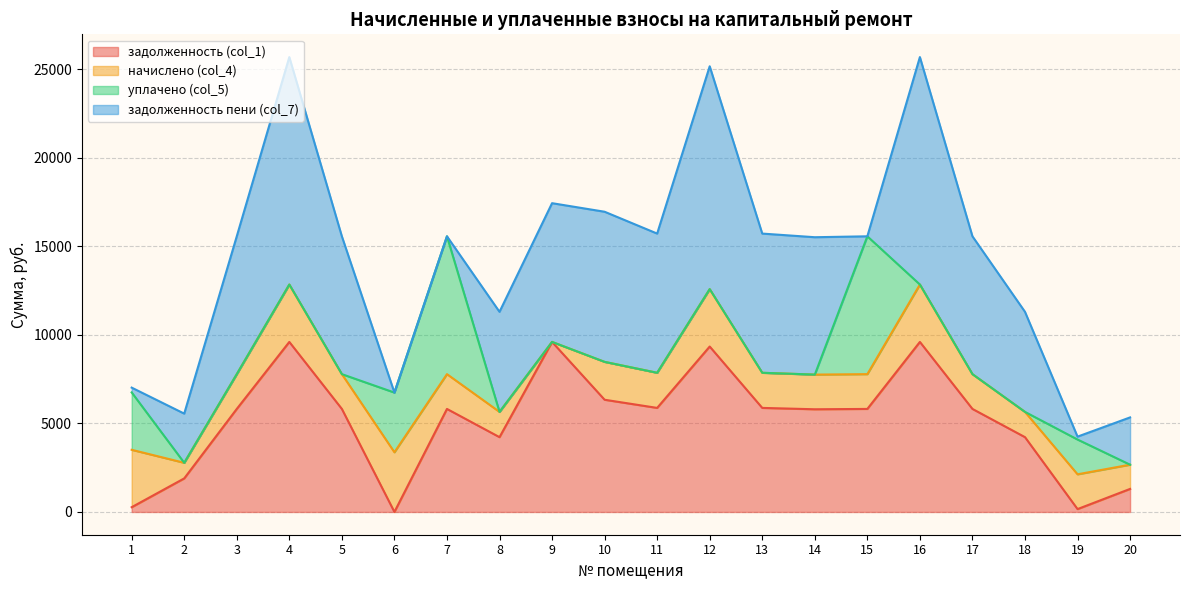

How many interior local peaks does the начислено (col_4) series have?

6